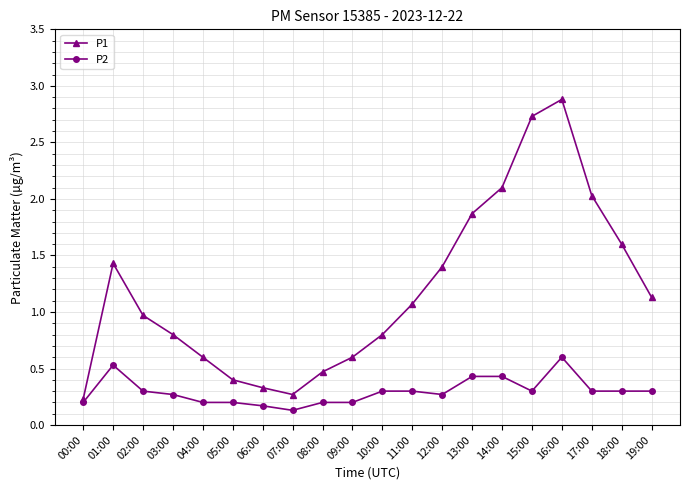

The P2 series shows 0.3 at 10:00. True or false?

True